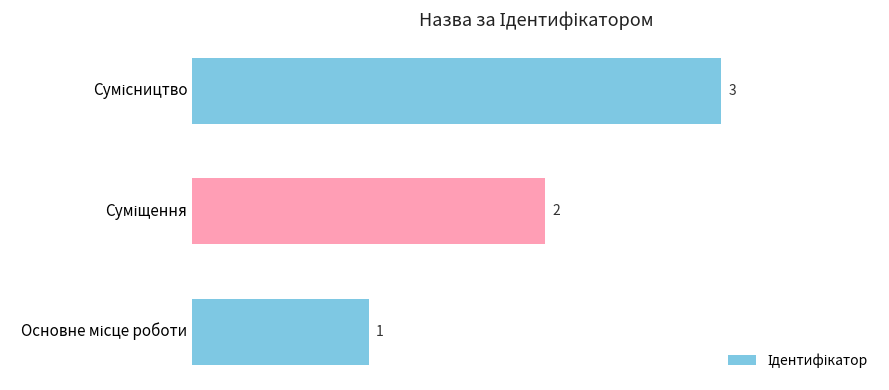

What is the sum of all values?

6